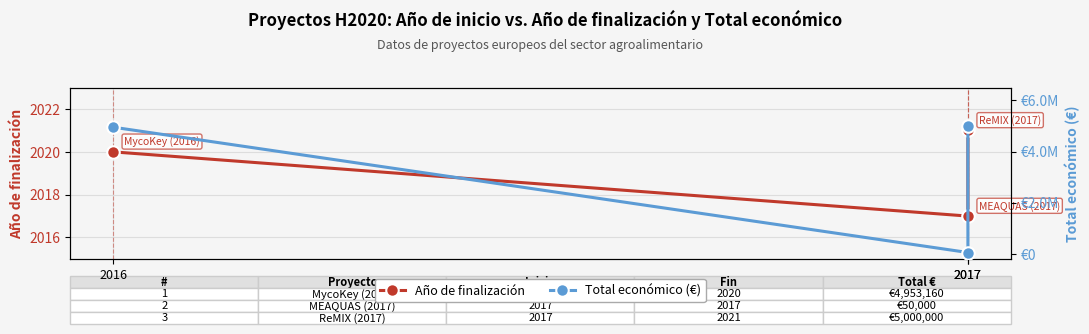

What are all the series names shown in the legend?

Año de finalización, Total económico (€)